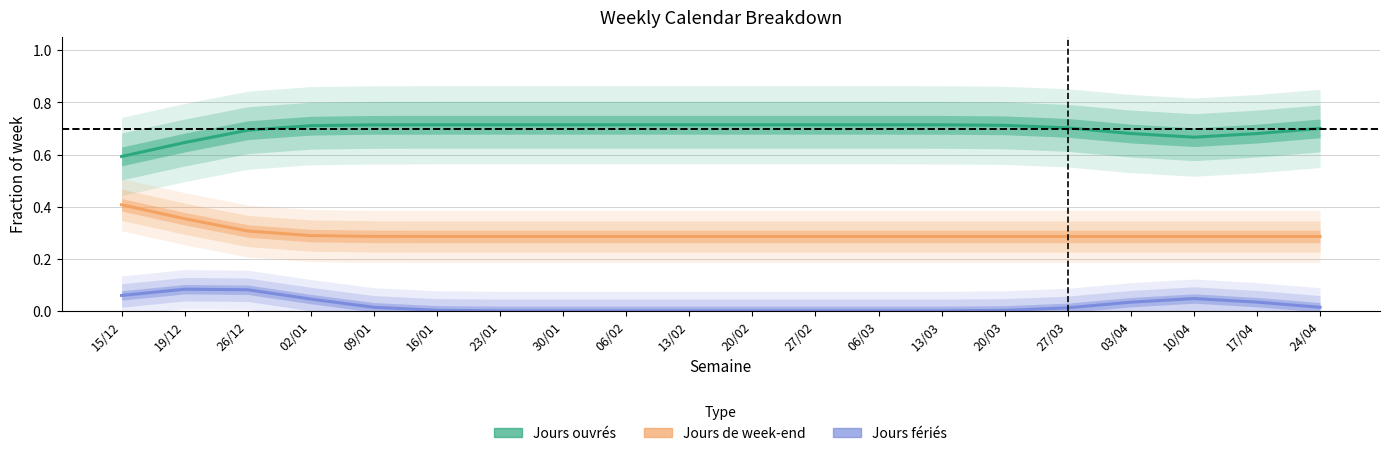

What are all the series names shown in the legend?

Jours ouvrés, Jours de week-end, Jours fériés